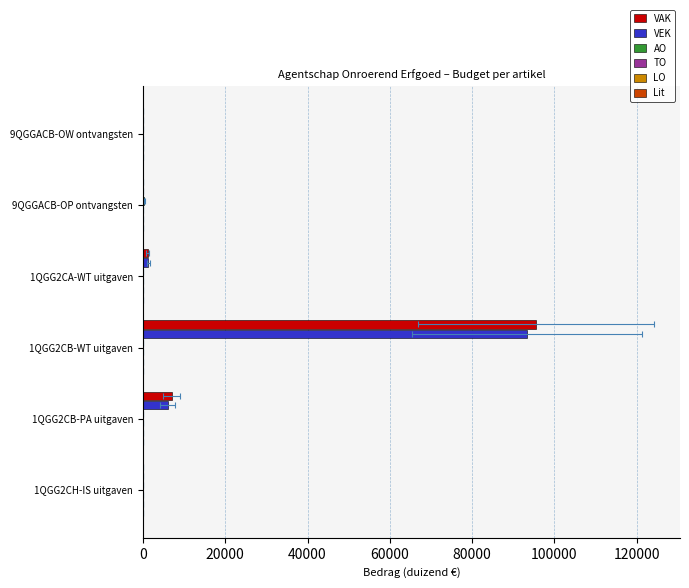

Is it true that Lit equals 5.0 at 80000?

False